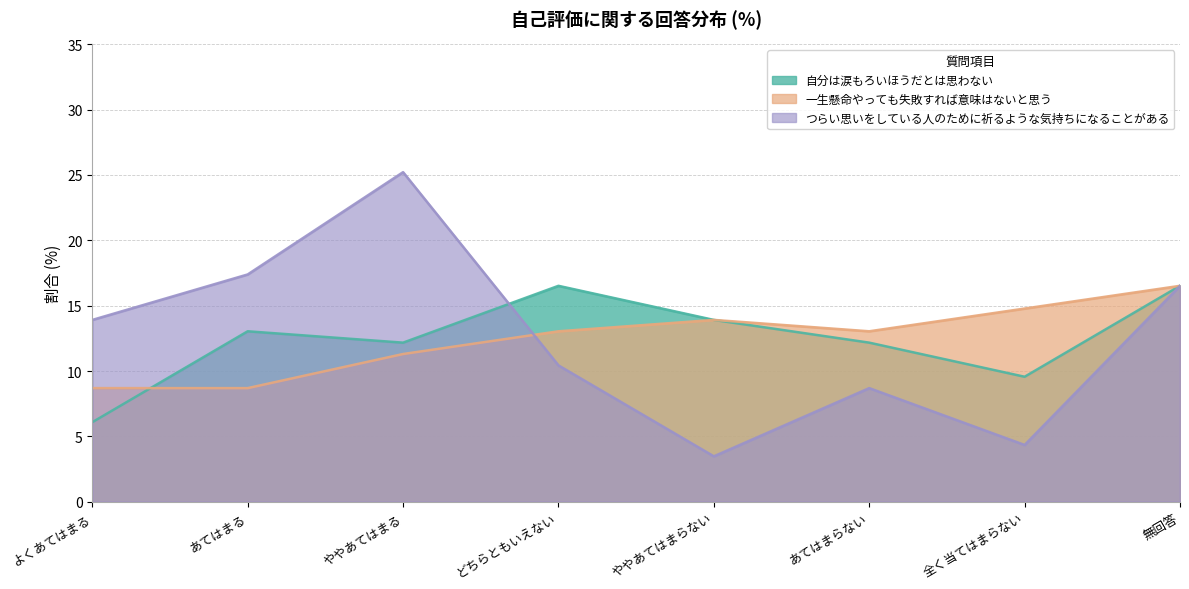

Rank the series at 全く当てはまらない from highest to lowest value.

一生懸命やっても失敗すれば意味はないと思う, 自分は涙もろいほうだとは思わない, つらい思いをしている人のために祈るような気持ちになることがある